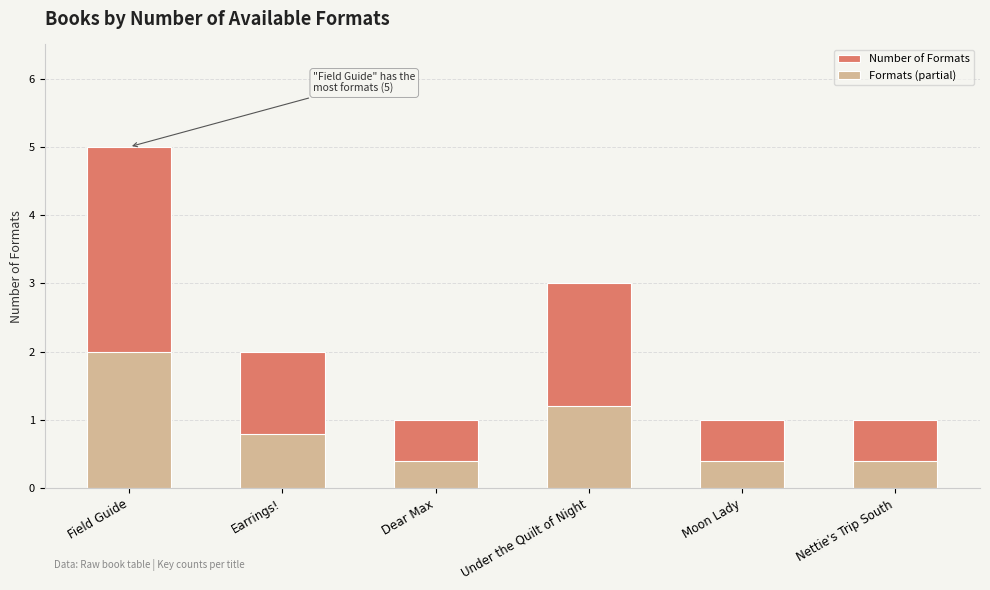

Count the number of data series in this chart.

2